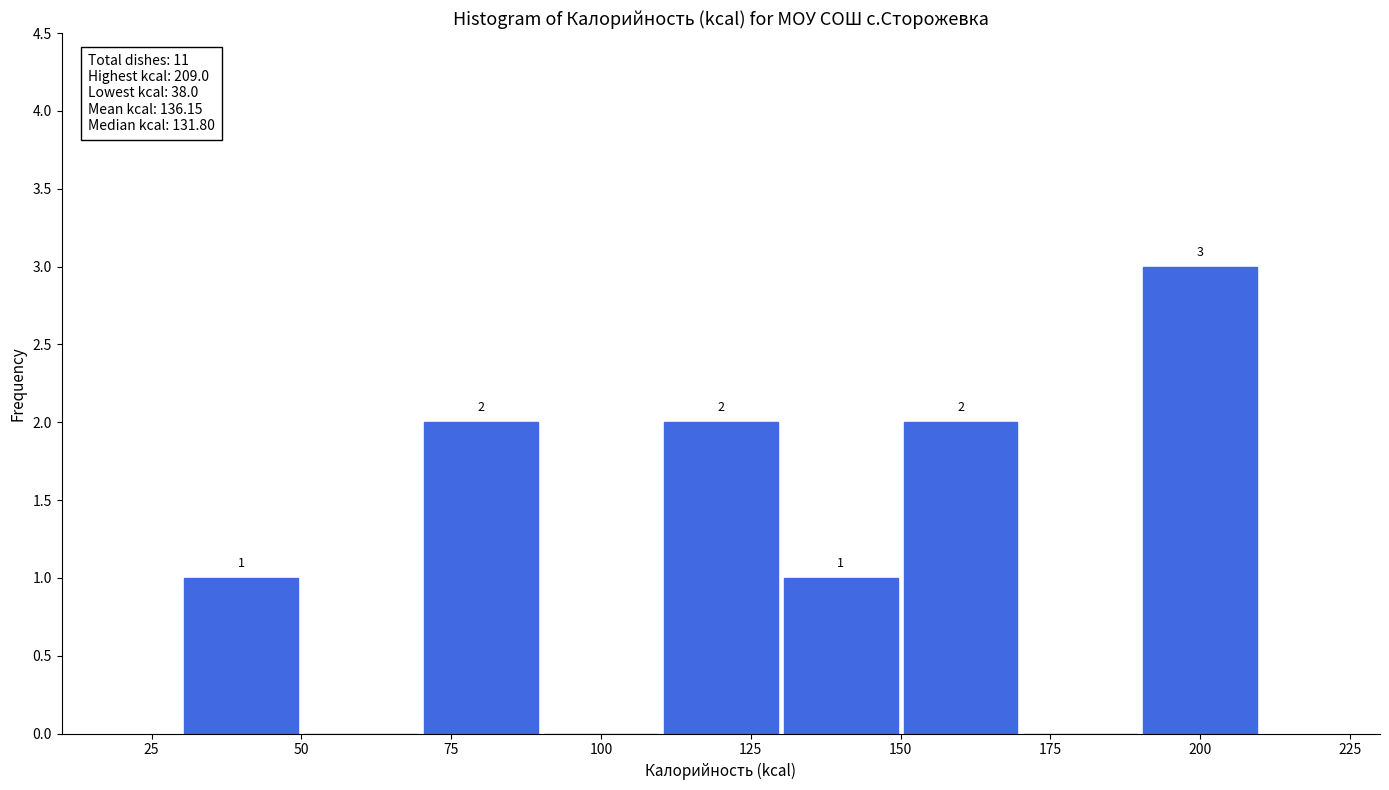

Which range on the x-axis has the tallest bar?

190 to 210